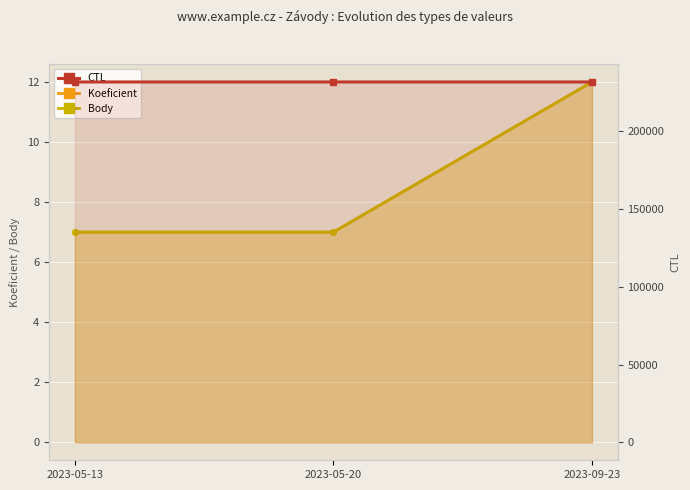

Between 2023-05-13 and 2023-05-20, which series saw the biggest shift?

CTL